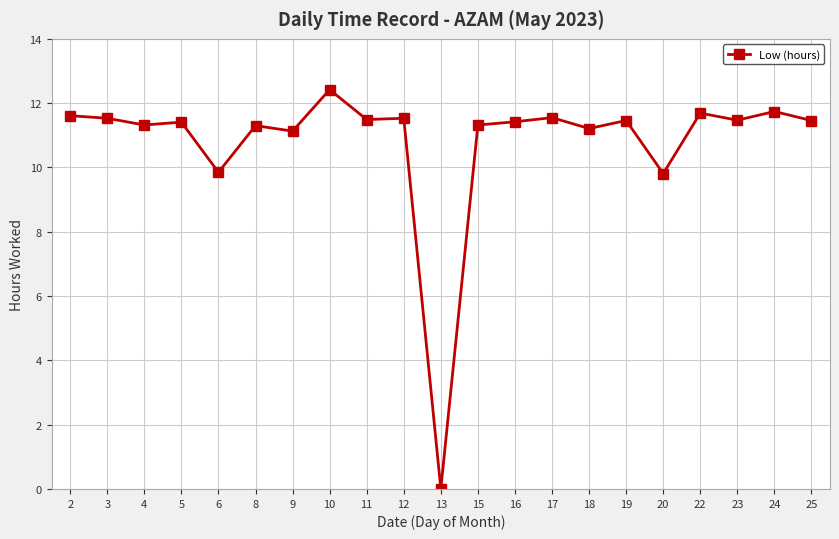

True or false: there are more than 0 points higher than both neighbors.

True